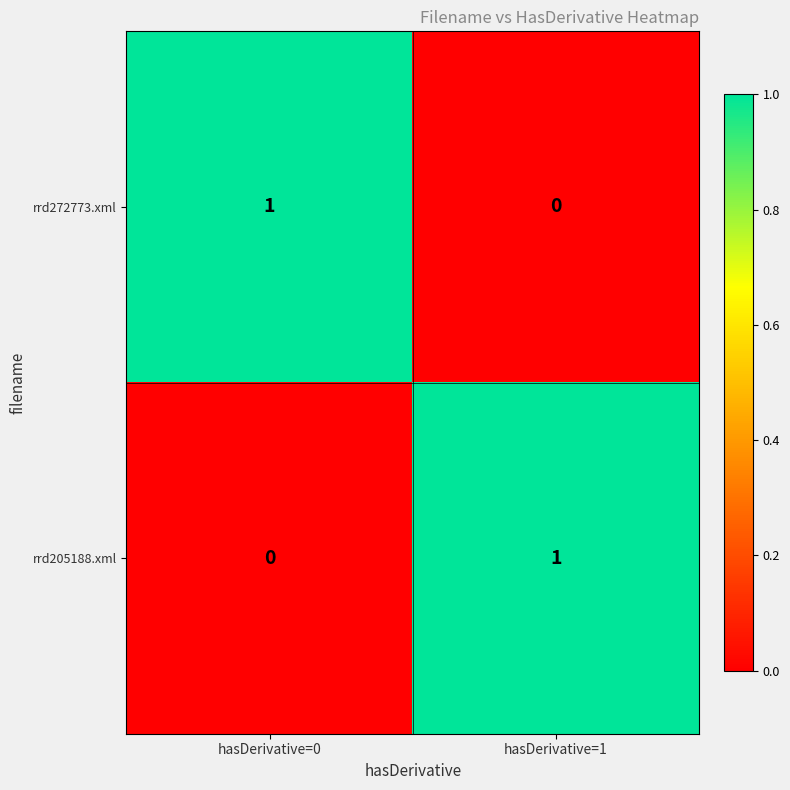

The rrd205188.xml series shows 1 at hasDerivative=1. True or false?

True